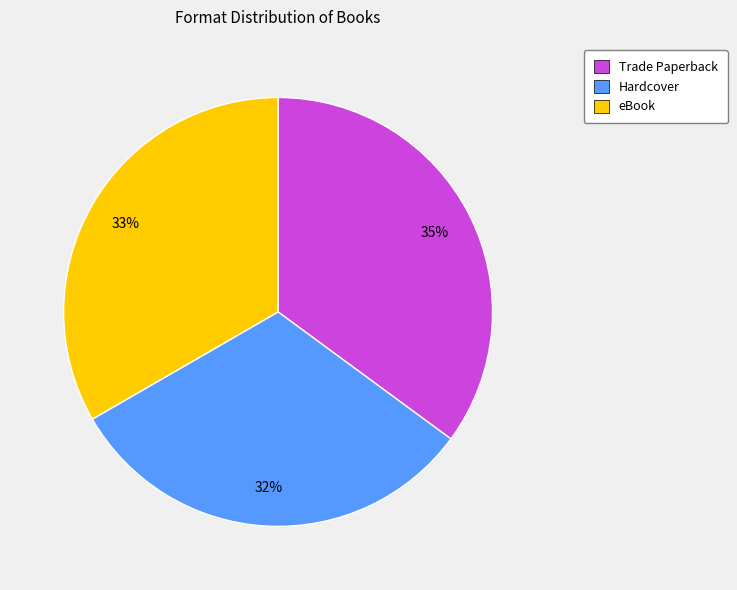

Which slice is the largest?

Trade Paperback